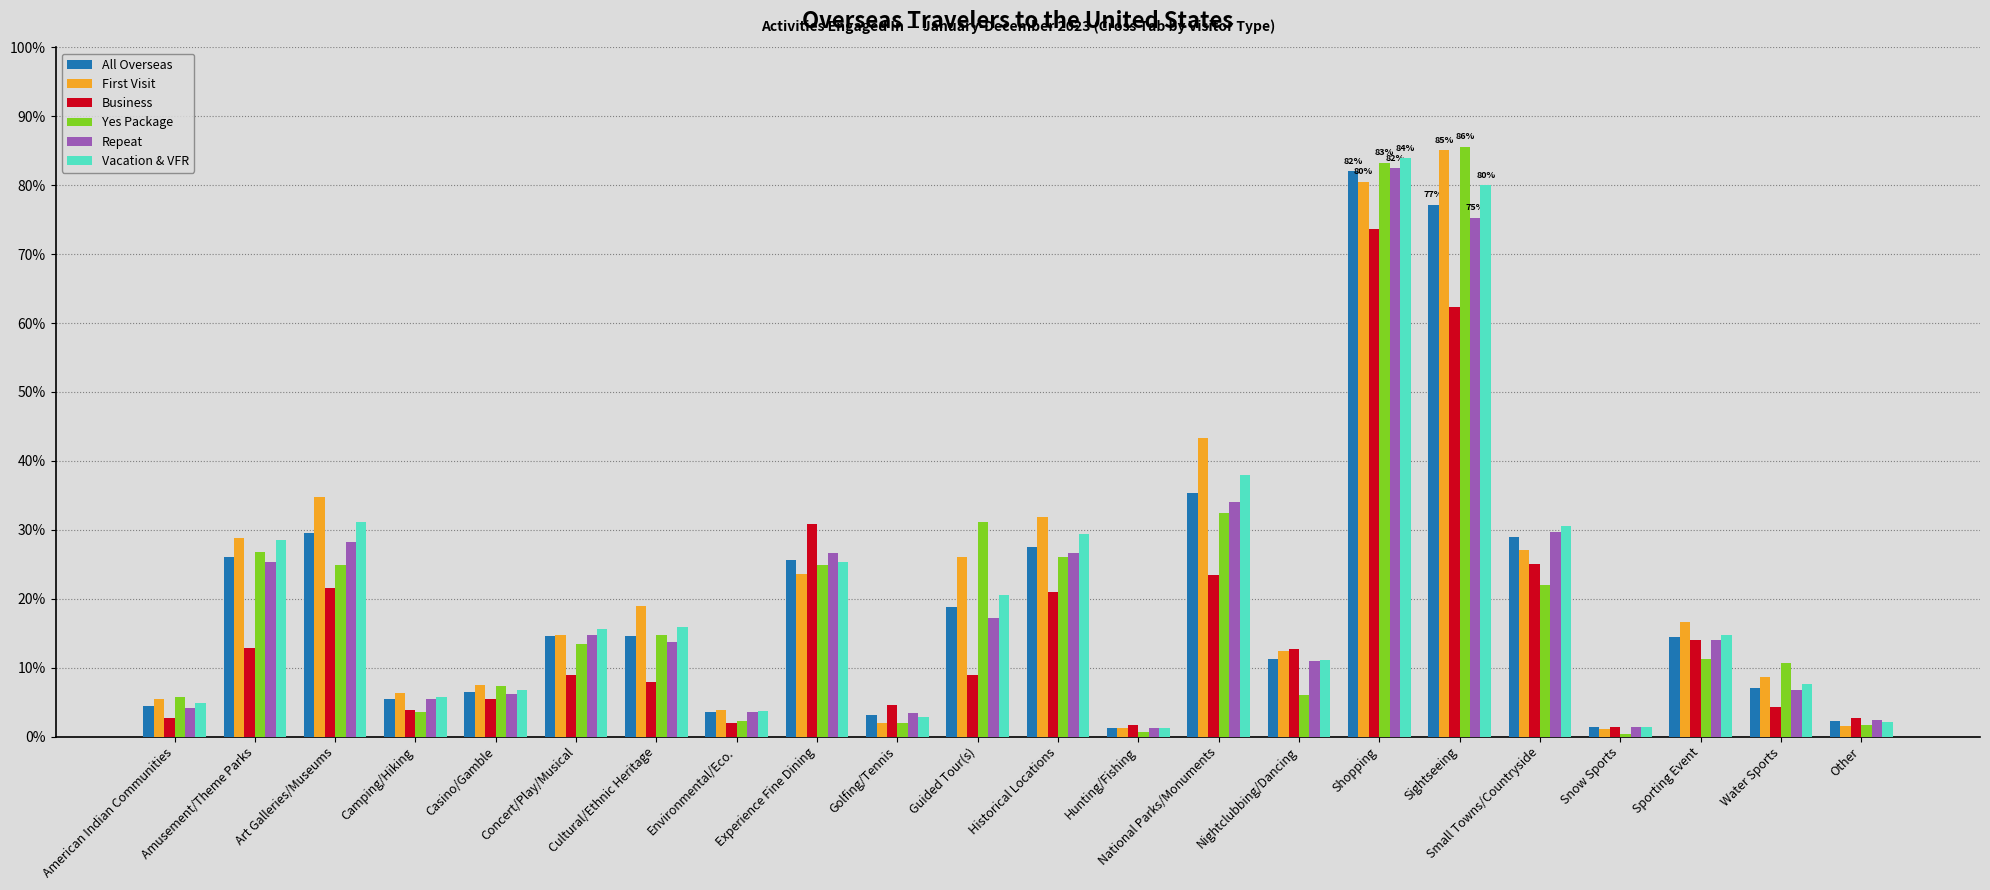

Reading left to right, transcribe all the data shown in this chart.

All Overseas: American Indian Communities=0.0	Amusement/Theme Parks=0.3	Art Galleries/Museums=0.3	Camping/Hiking=0.1	Casino/Gamble=0.1	Concert/Play/Musical=0.1	Cultural/Ethnic Heritage=0.1	Environmental/Eco.=0.0	Experience Fine Dining=0.3	Golfing/Tennis=0.0	Guided Tour(s)=0.2	Historical Locations=0.3	Hunting/Fishing=0.0	National Parks/Monuments=0.4	Nightclubbing/Dancing=0.1	Shopping=0.8	Sightseeing=0.8	Small Towns/Countryside=0.3	Snow Sports=0.0	Sporting Event=0.1	Water Sports=0.1	Other=0.0
First Visit: American Indian Communities=0.1	Amusement/Theme Parks=0.3	Art Galleries/Museums=0.3	Camping/Hiking=0.1	Casino/Gamble=0.1	Concert/Play/Musical=0.1	Cultural/Ethnic Heritage=0.2	Environmental/Eco.=0.0	Experience Fine Dining=0.2	Golfing/Tennis=0.0	Guided Tour(s)=0.3	Historical Locations=0.3	Hunting/Fishing=0.0	National Parks/Monuments=0.4	Nightclubbing/Dancing=0.1	Shopping=0.8	Sightseeing=0.9	Small Towns/Countryside=0.3	Snow Sports=0.0	Sporting Event=0.2	Water Sports=0.1	Other=0.0
Business: American Indian Communities=0.0	Amusement/Theme Parks=0.1	Art Galleries/Museums=0.2	Camping/Hiking=0.0	Casino/Gamble=0.1	Concert/Play/Musical=0.1	Cultural/Ethnic Heritage=0.1	Environmental/Eco.=0.0	Experience Fine Dining=0.3	Golfing/Tennis=0.0	Guided Tour(s)=0.1	Historical Locations=0.2	Hunting/Fishing=0.0	National Parks/Monuments=0.2	Nightclubbing/Dancing=0.1	Shopping=0.7	Sightseeing=0.6	Small Towns/Countryside=0.2	Snow Sports=0.0	Sporting Event=0.1	Water Sports=0.0	Other=0.0
Yes Package: American Indian Communities=0.1	Amusement/Theme Parks=0.3	Art Galleries/Museums=0.2	Camping/Hiking=0.0	Casino/Gamble=0.1	Concert/Play/Musical=0.1	Cultural/Ethnic Heritage=0.1	Environmental/Eco.=0.0	Experience Fine Dining=0.2	Golfing/Tennis=0.0	Guided Tour(s)=0.3	Historical Locations=0.3	Hunting/Fishing=0.0	National Parks/Monuments=0.3	Nightclubbing/Dancing=0.1	Shopping=0.8	Sightseeing=0.9	Small Towns/Countryside=0.2	Snow Sports=0.0	Sporting Event=0.1	Water Sports=0.1	Other=0.0
Repeat: American Indian Communities=0.0	Amusement/Theme Parks=0.3	Art Galleries/Museums=0.3	Camping/Hiking=0.1	Casino/Gamble=0.1	Concert/Play/Musical=0.1	Cultural/Ethnic Heritage=0.1	Environmental/Eco.=0.0	Experience Fine Dining=0.3	Golfing/Tennis=0.0	Guided Tour(s)=0.2	Historical Locations=0.3	Hunting/Fishing=0.0	National Parks/Monuments=0.3	Nightclubbing/Dancing=0.1	Shopping=0.8	Sightseeing=0.8	Small Towns/Countryside=0.3	Snow Sports=0.0	Sporting Event=0.1	Water Sports=0.1	Other=0.0
Vacation & VFR: American Indian Communities=0.0	Amusement/Theme Parks=0.3	Art Galleries/Museums=0.3	Camping/Hiking=0.1	Casino/Gamble=0.1	Concert/Play/Musical=0.2	Cultural/Ethnic Heritage=0.2	Environmental/Eco.=0.0	Experience Fine Dining=0.3	Golfing/Tennis=0.0	Guided Tour(s)=0.2	Historical Locations=0.3	Hunting/Fishing=0.0	National Parks/Monuments=0.4	Nightclubbing/Dancing=0.1	Shopping=0.8	Sightseeing=0.8	Small Towns/Countryside=0.3	Snow Sports=0.0	Sporting Event=0.1	Water Sports=0.1	Other=0.0